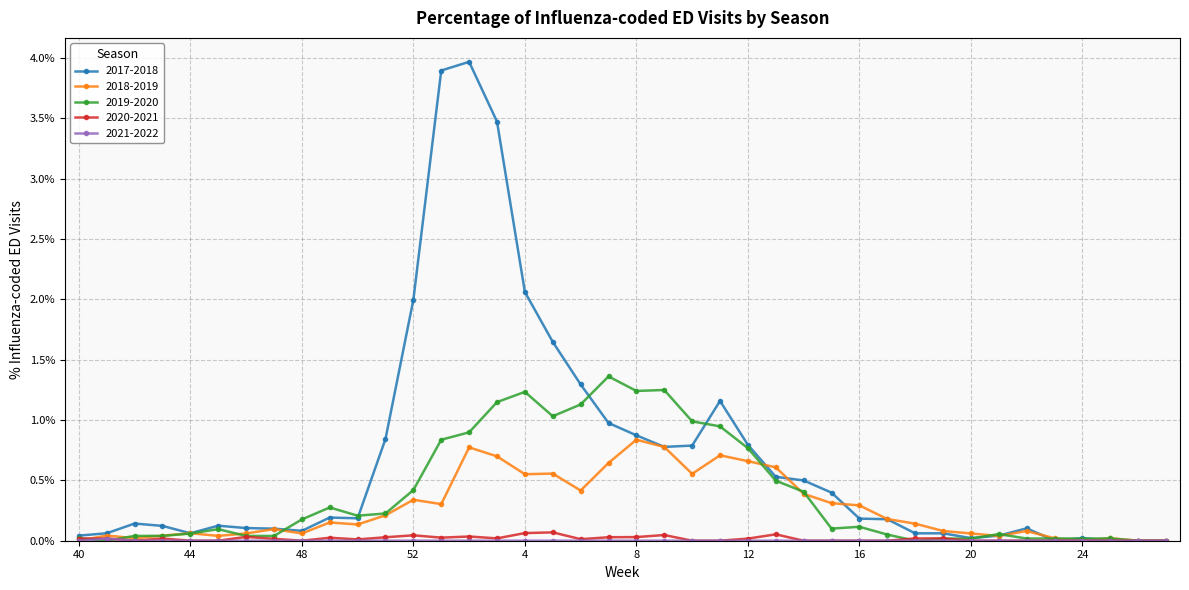

What is the maximum value shown in the chart?

4.0